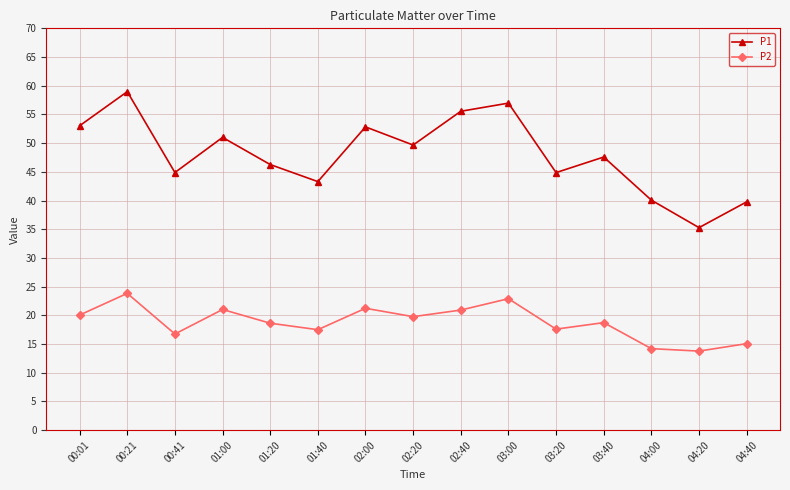

What is the difference between the P1 values at 04:20 and 01:00?

15.7